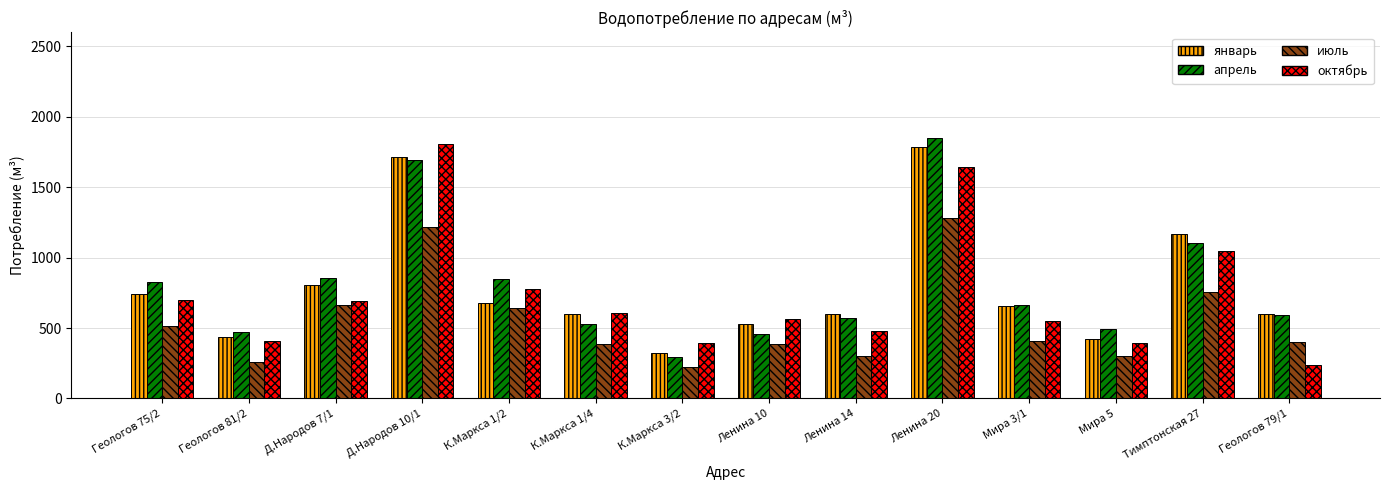

What is the smallest value displayed?

224